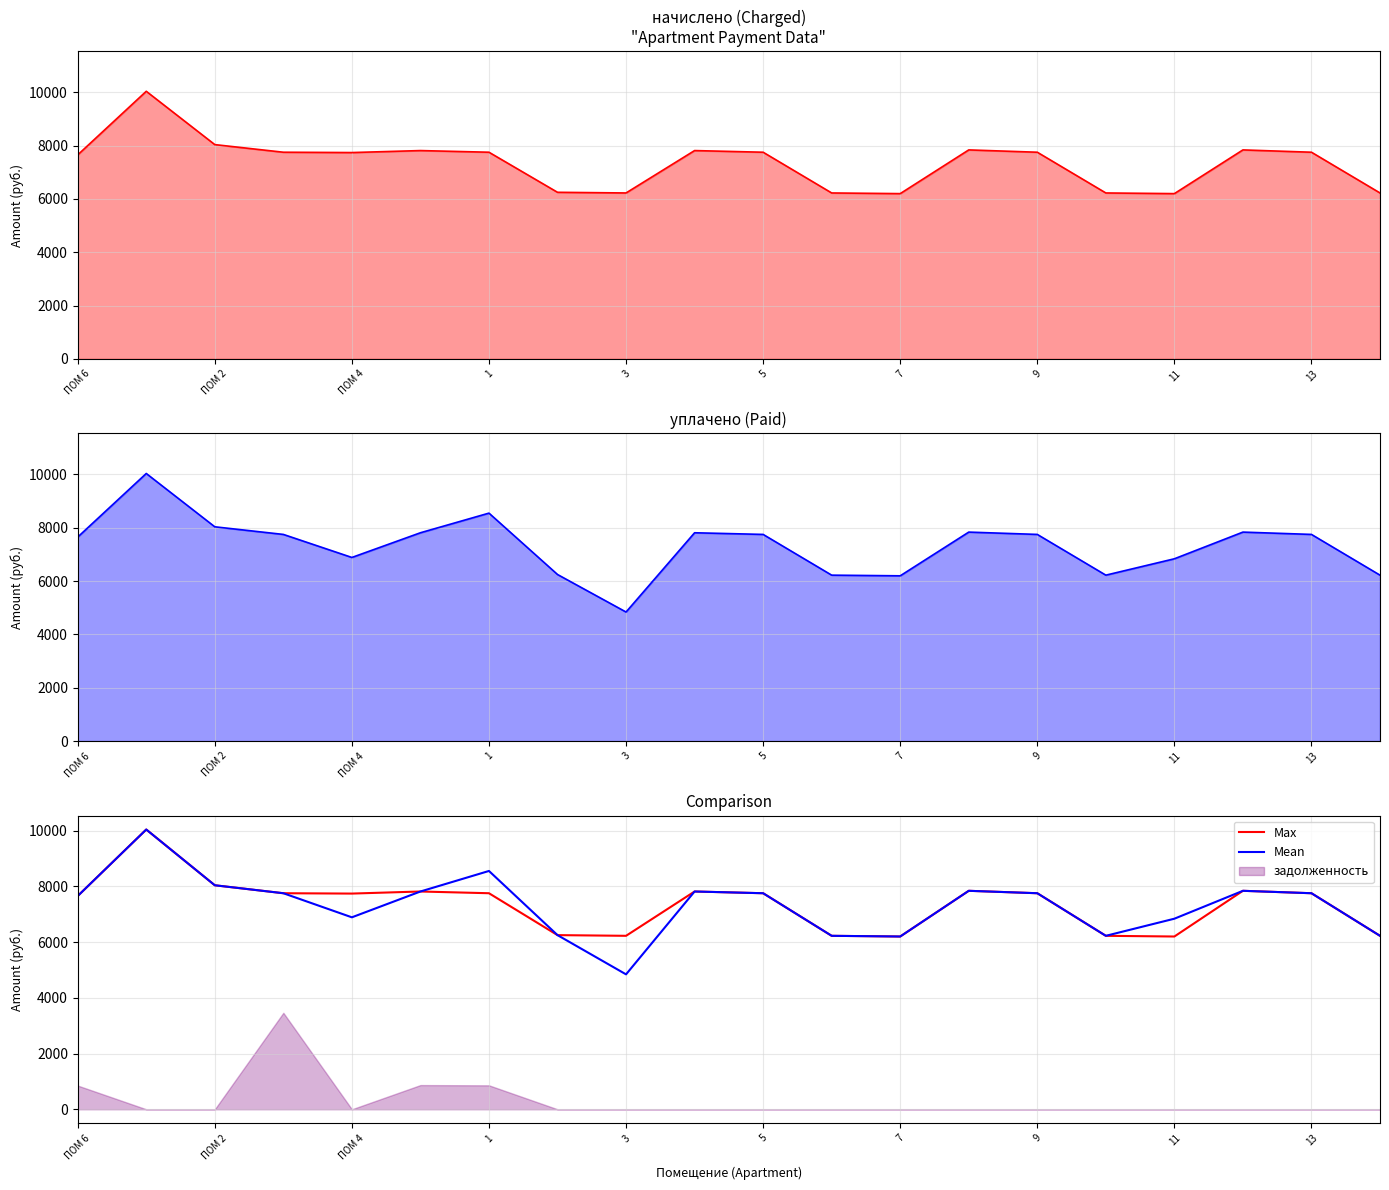

The value of Mean at 9 is 7750.1. True or false?

True